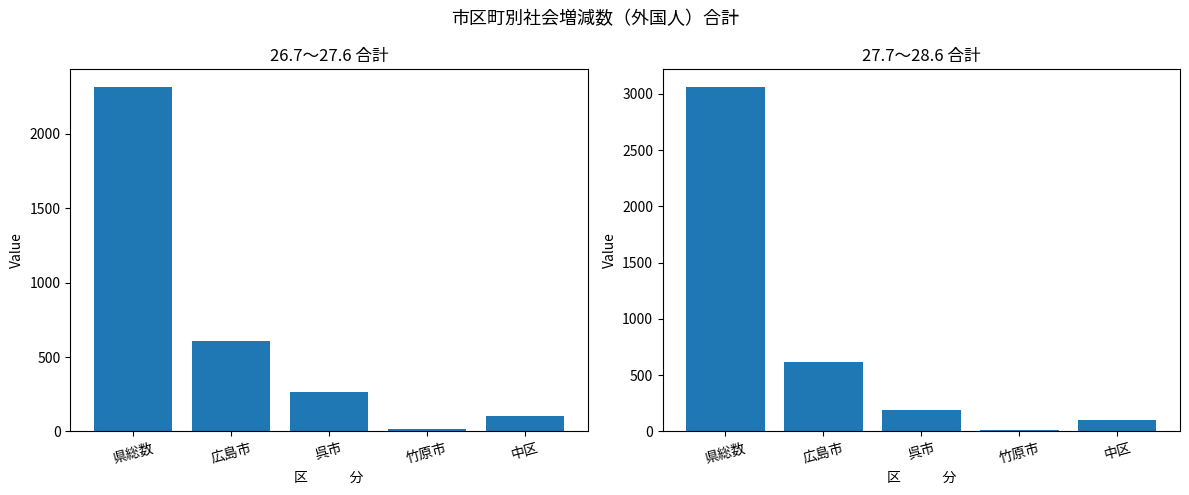

What are all the series names shown in the legend?

26.7～27.6, 27.7～28.6